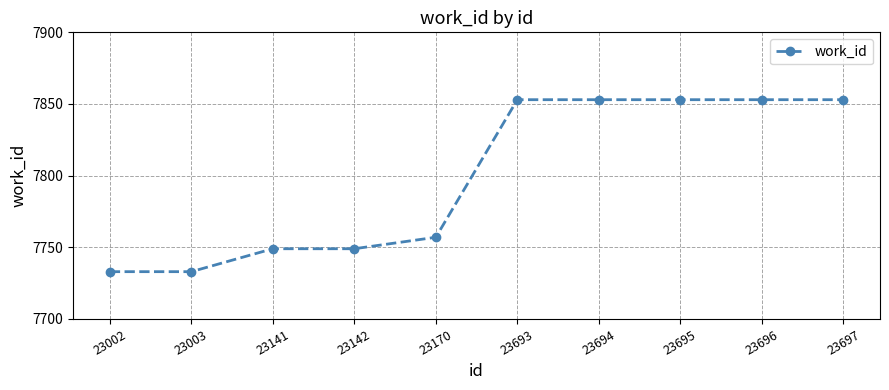

What is the ratio of the value at 23697 to the value at 23141?

1.0